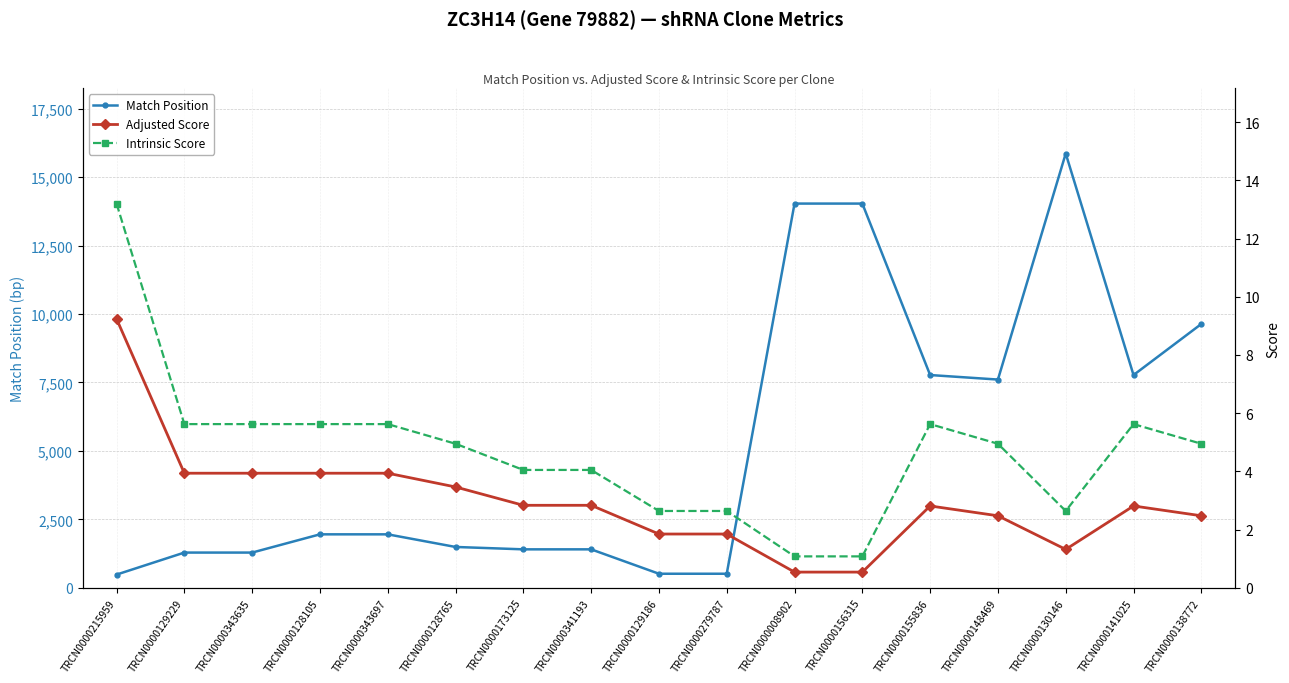

How many lines are shown in the chart?

3